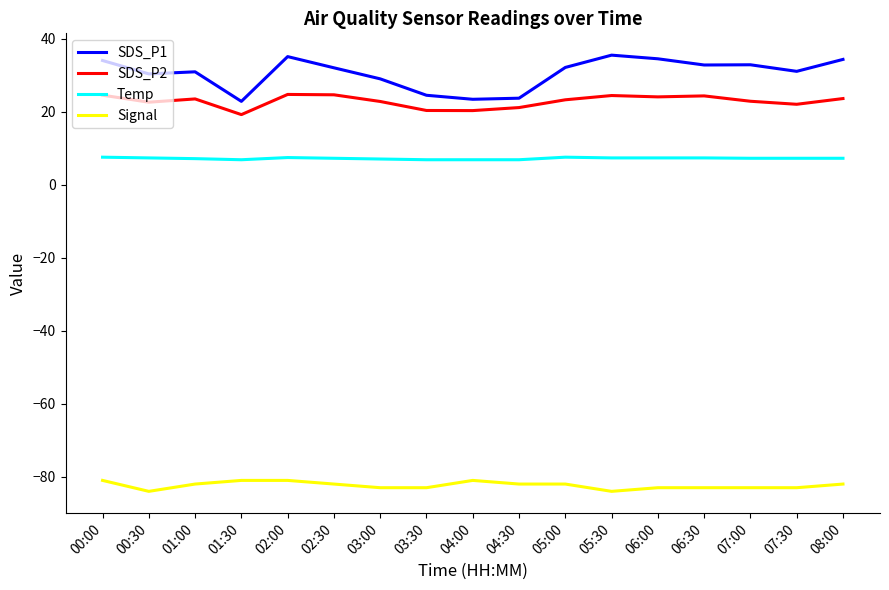

Where does the SDS_P1 series first go above 32?

00:00